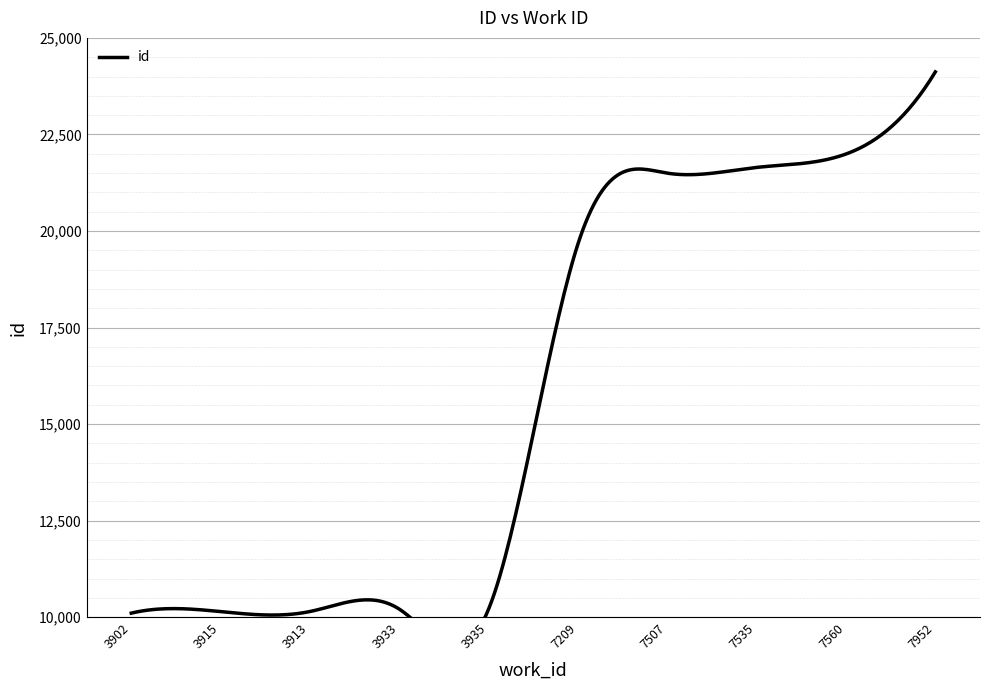

Approximately how many times larger is the value at 7507 compared to 3913?

2.1